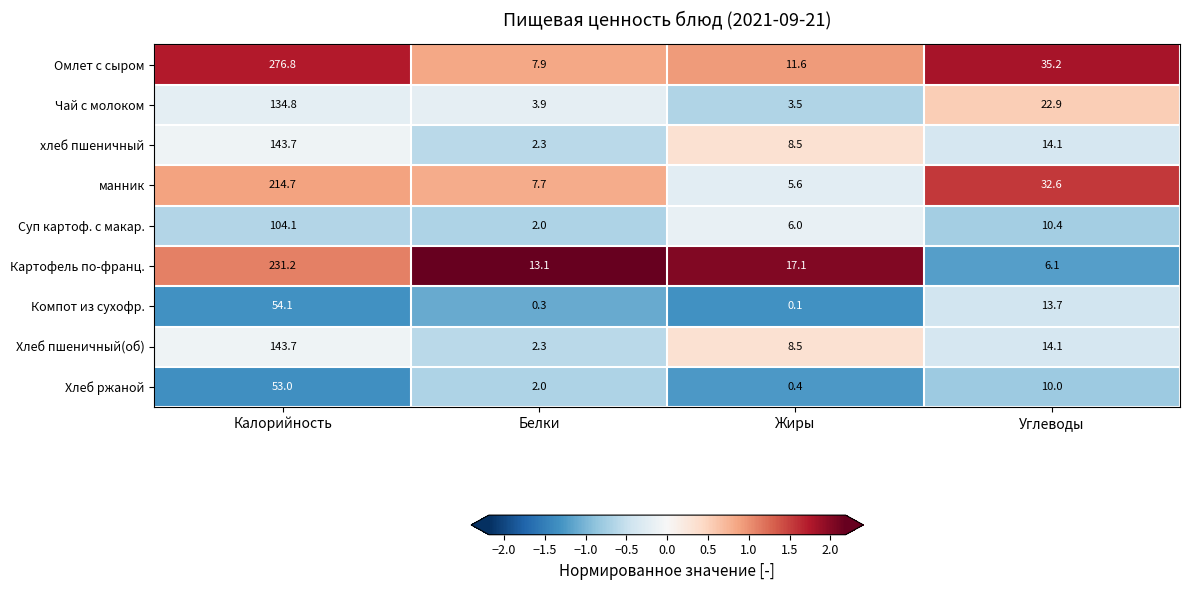

Which category has the lowest value in the Хлеб пшеничный(об) series?

Белки